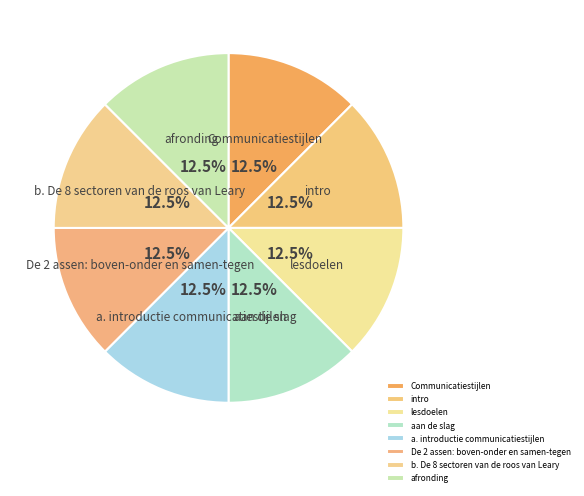

Is there a majority slice in this chart?

No